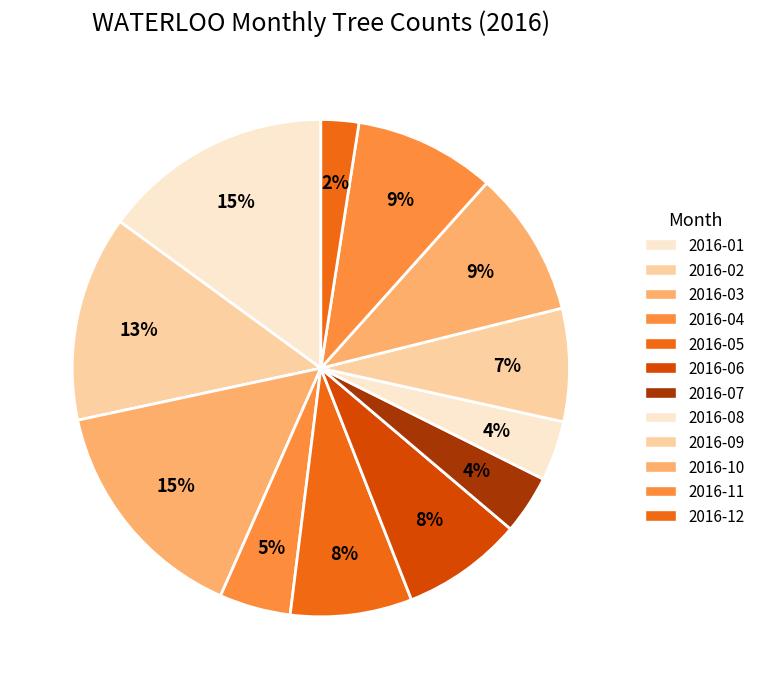

The 2016-09 slice represents 7% of the pie. True or false?

True